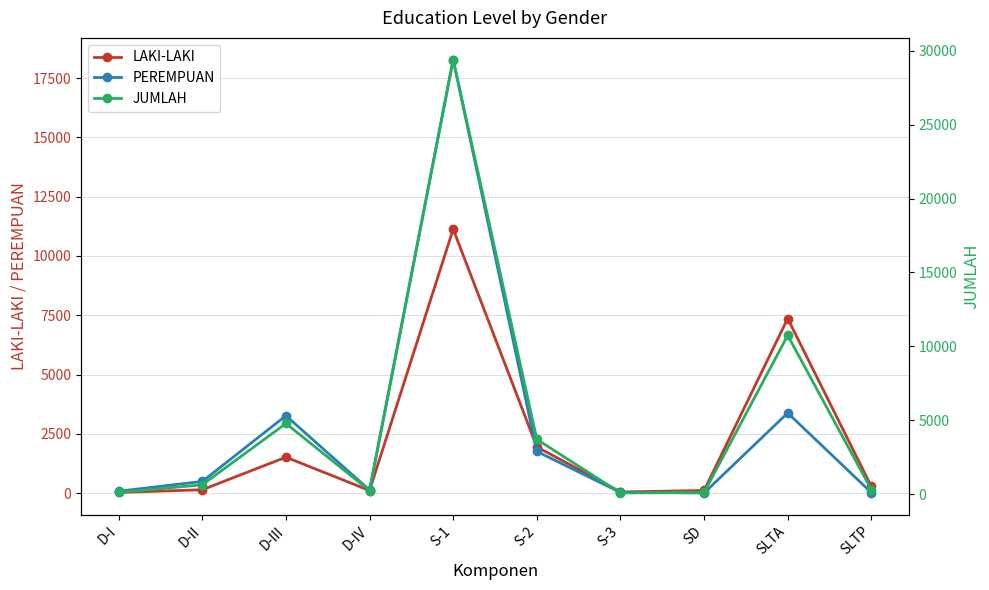

How many categories are shown in the chart?

10